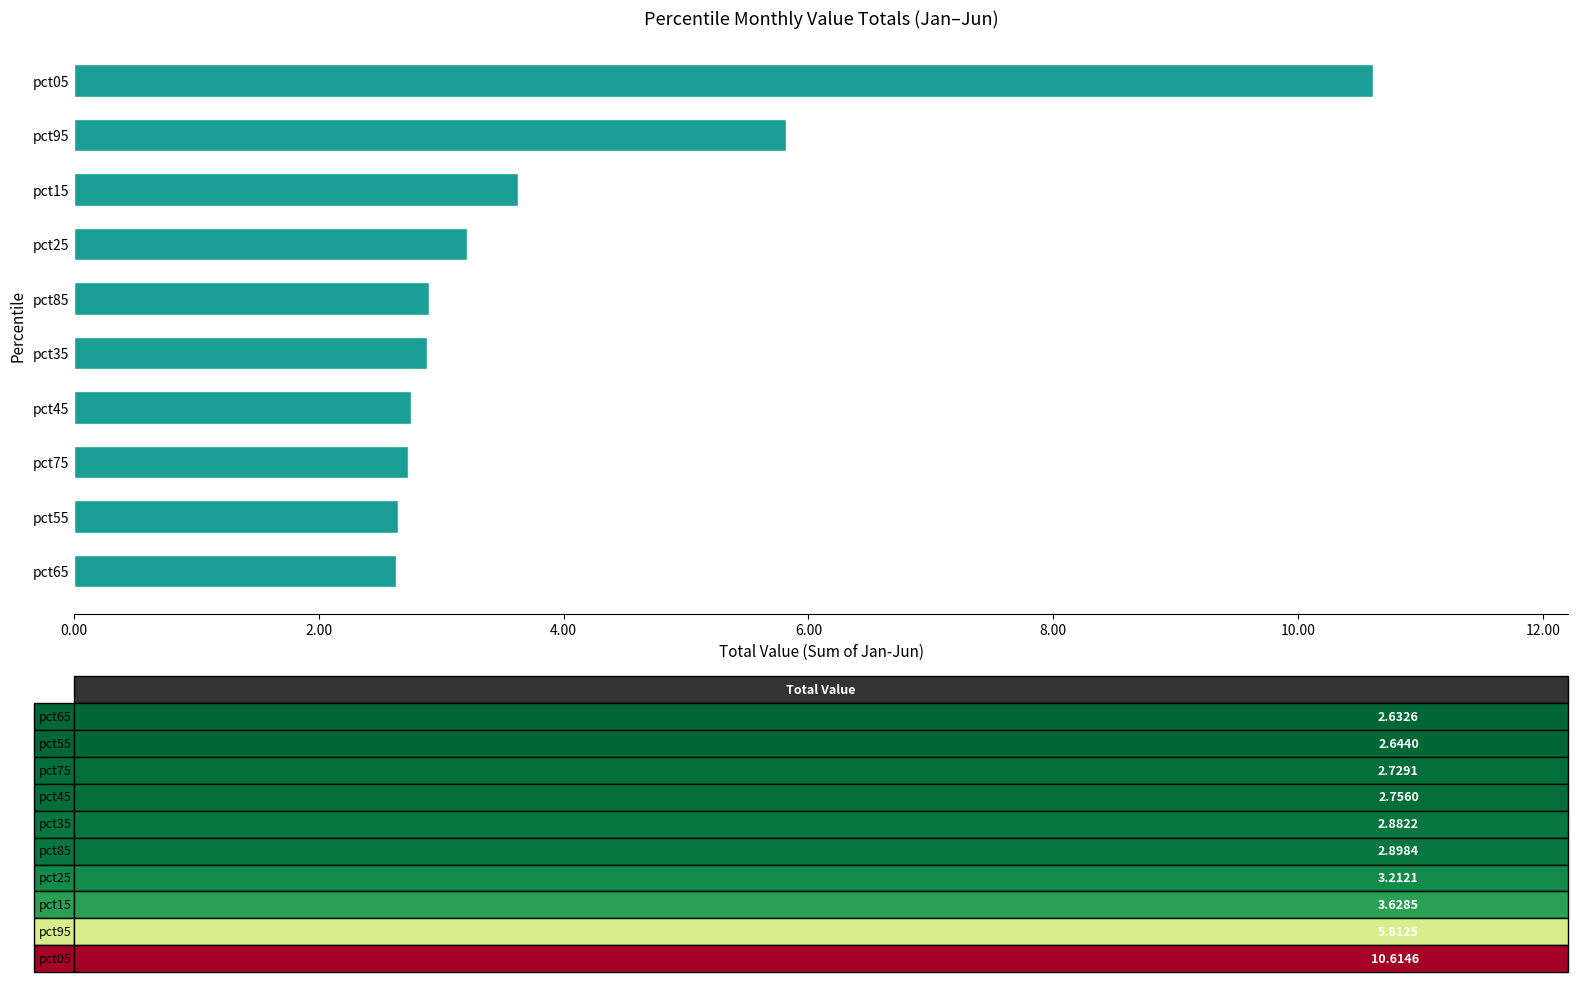

What is the greatest value displayed?

10.6